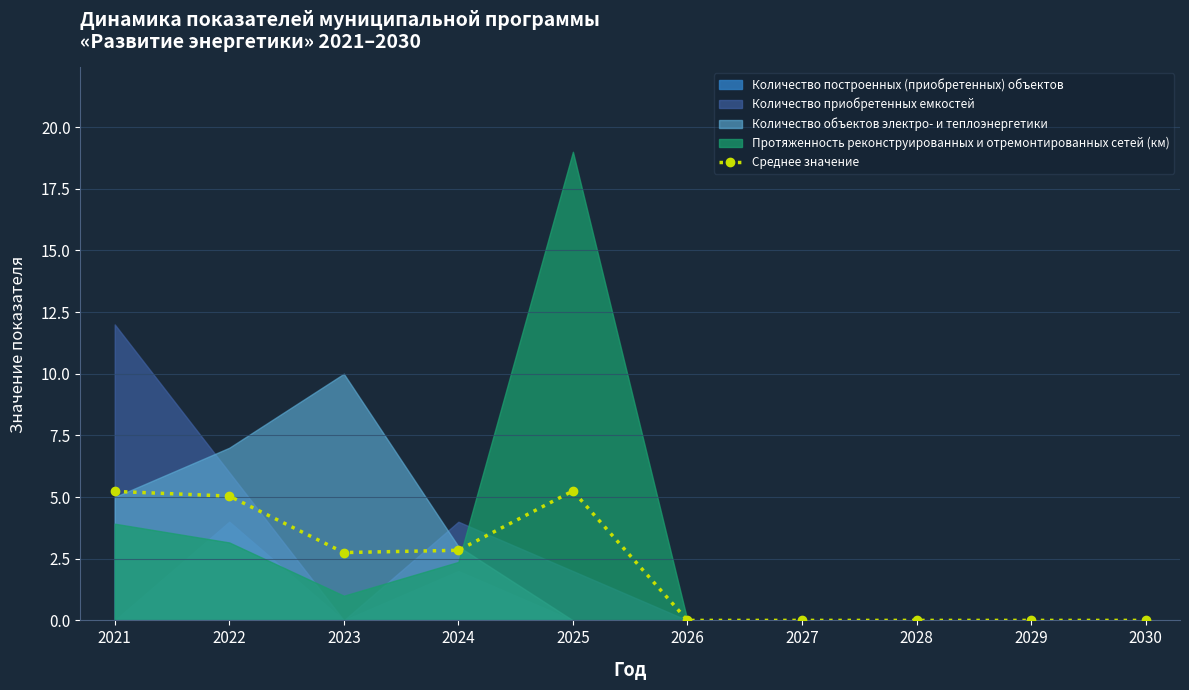

Rank the categories by value from highest to lowest.

2025, 2021, 2022, 2024, 2023, 2026, 2027, 2028, 2029, 2030